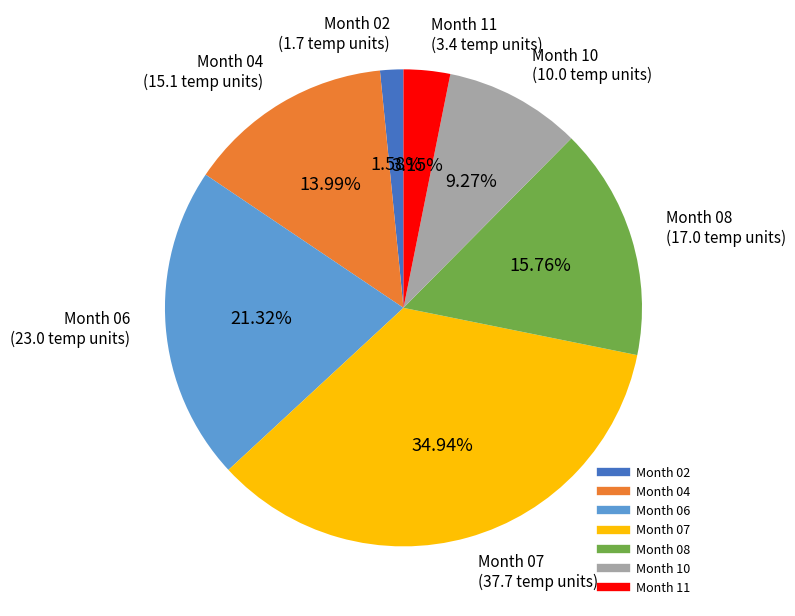

Is there a majority slice in this chart?

No